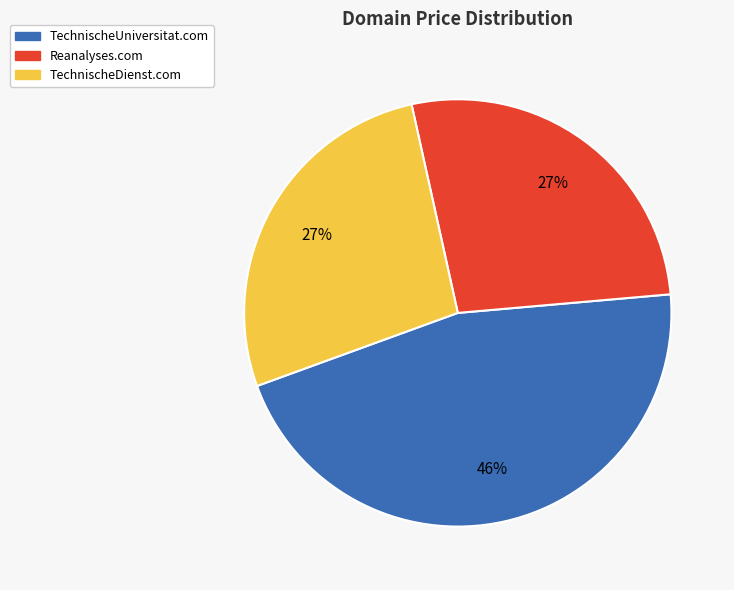

Which slice is the largest?

TechnischeUniversitat.com